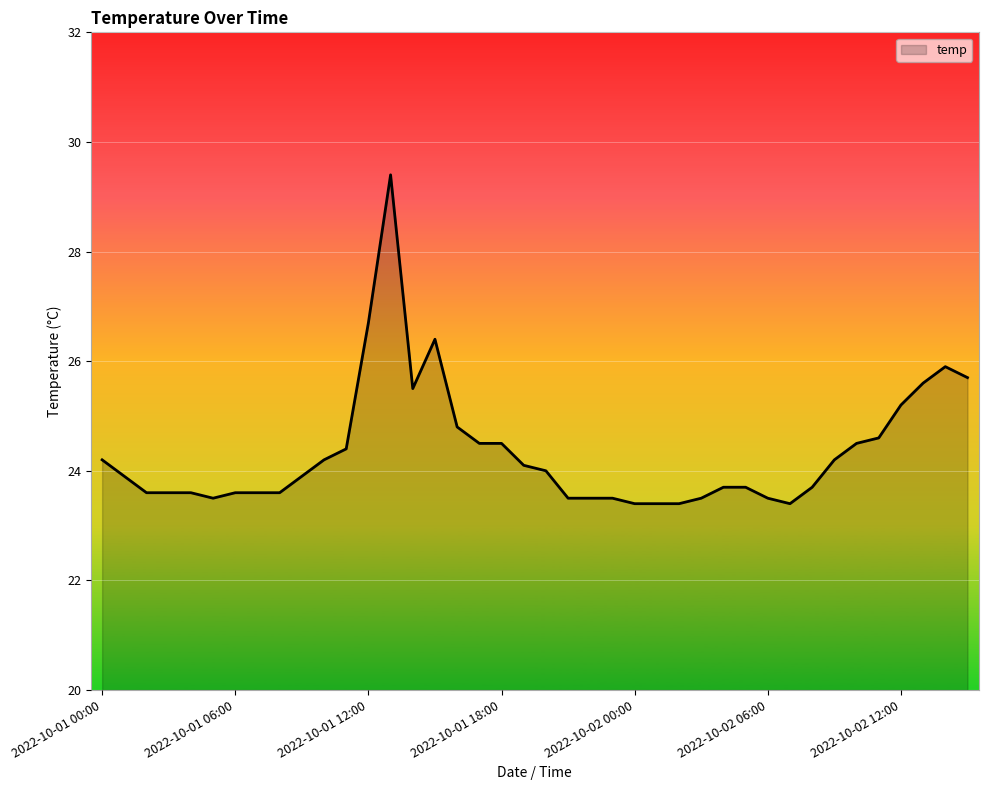

What is the sum of all values?

973.5